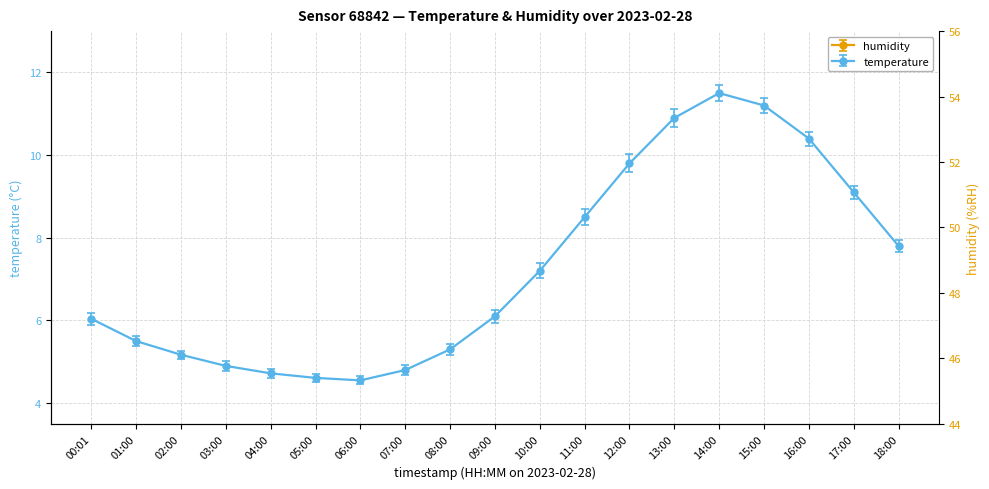

Where does the temperature series first go above 6?

00:01